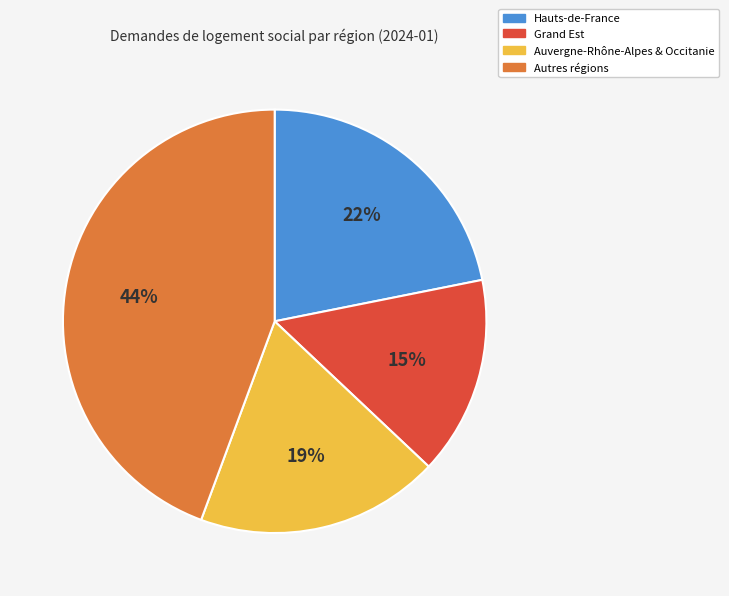

To the nearest percent, what is the average slice percentage?

25%